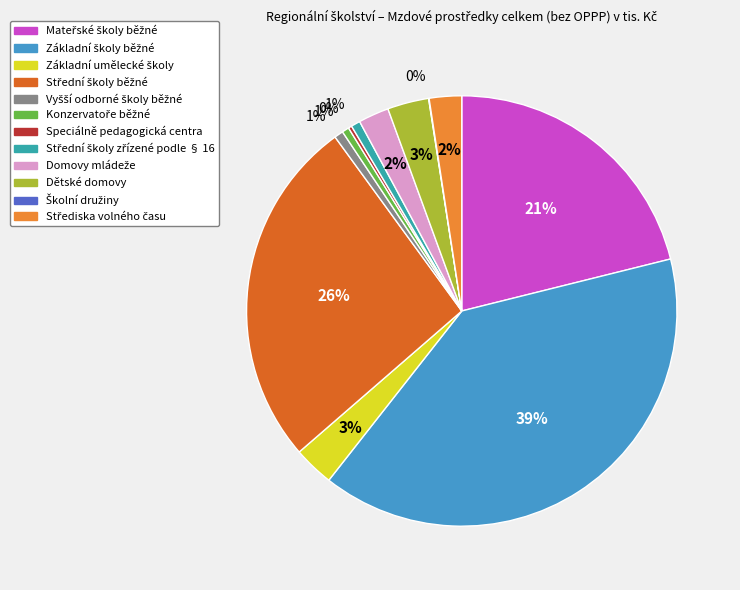

Does any single category account for the majority?

No